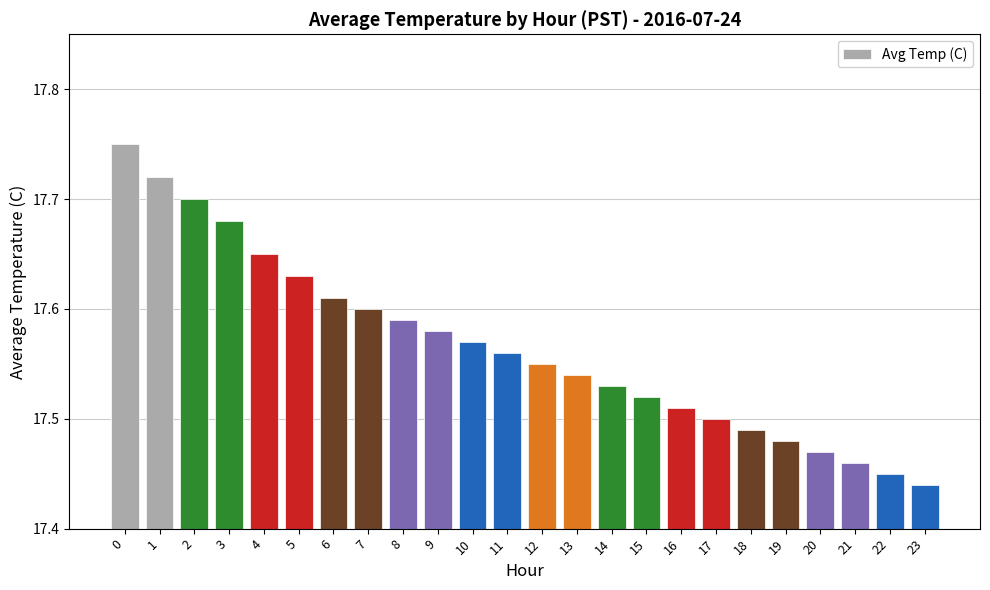

Where is the data nearest to the value 17?

23